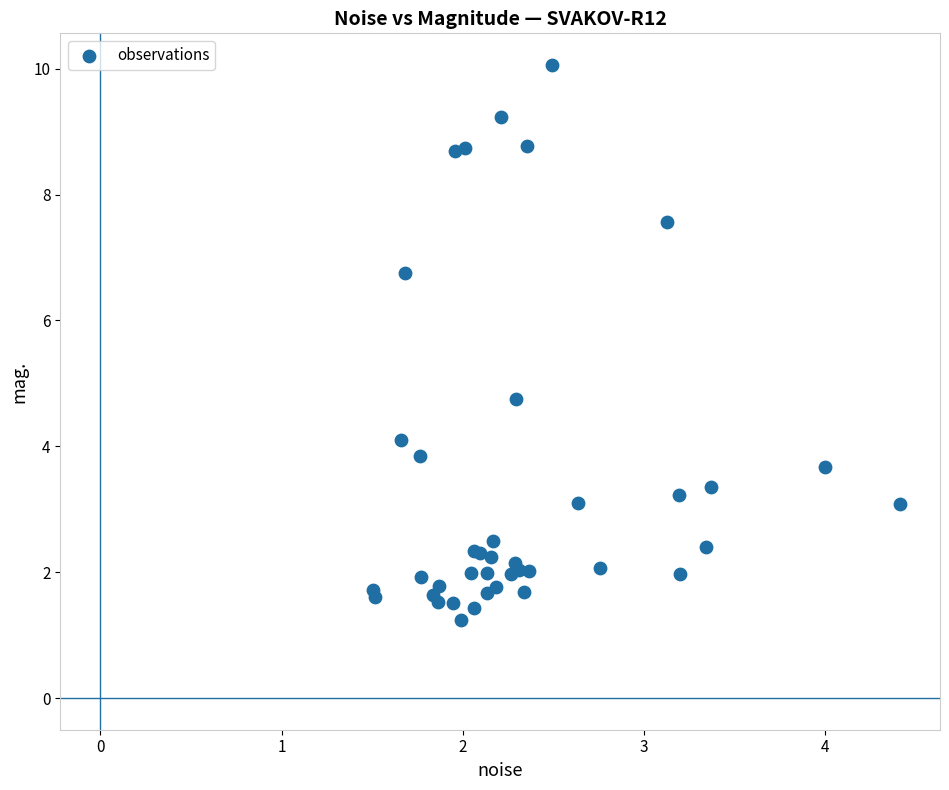

What Y value in the scatter plot is closest to 5?

4.8